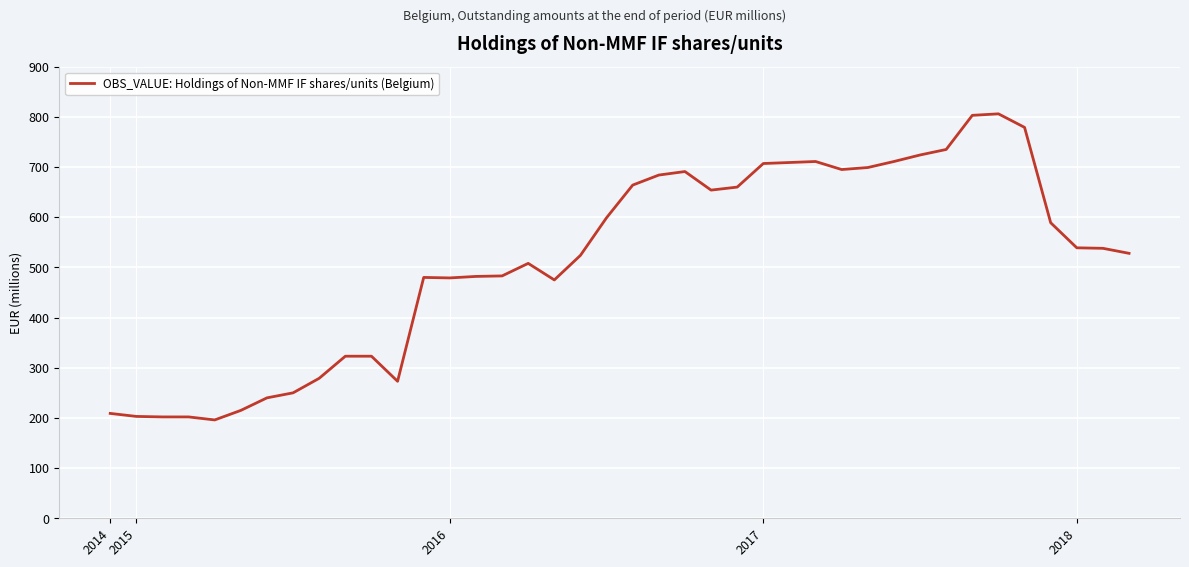

What is the minimum value shown in the chart?

196